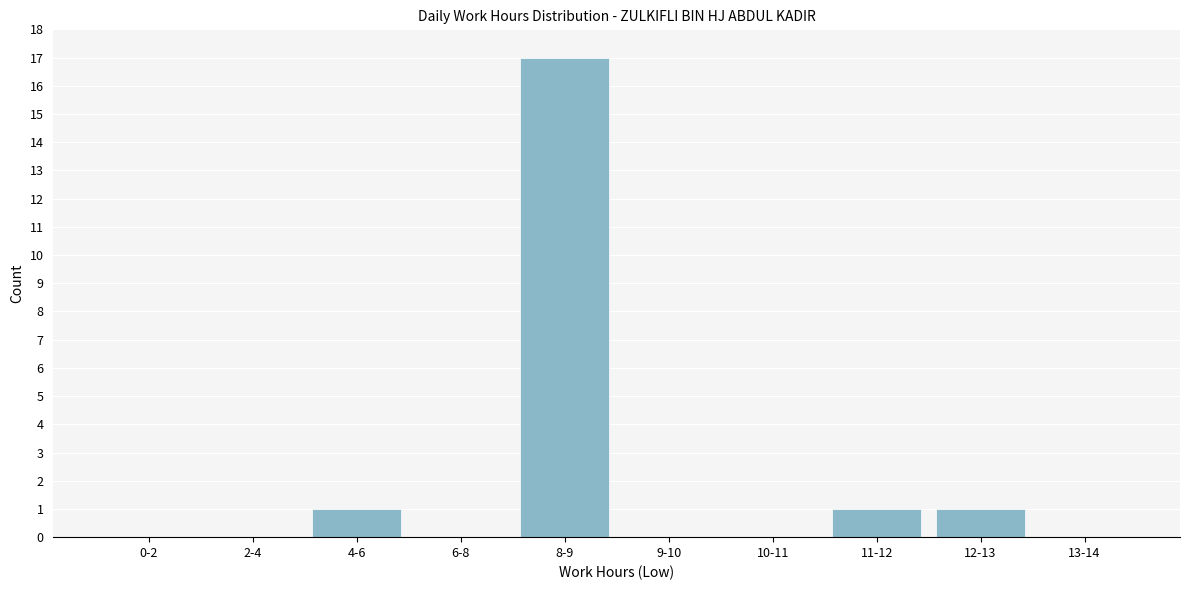

Reading left to right, list all the values displayed in this chart.

0-2=0	2-4=0	4-6=1	6-8=0	8-9=17	9-10=0	10-11=0	11-12=1	12-13=1	13-14=0